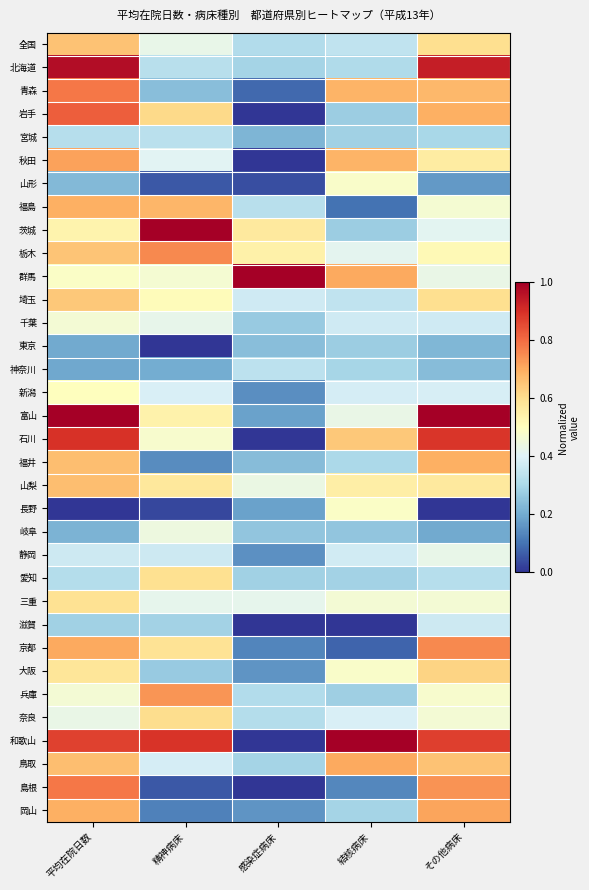

Reading left to right, transcribe all the data shown in this chart.

全国: 平均在院日数=0.7	精神病床=0.4	感染症病床=0.3	結核病床=0.3	その他病床=0.6
北海道: 平均在院日数=1.0	精神病床=0.3	感染症病床=0.3	結核病床=0.3	その他病床=0.9
青森: 平均在院日数=0.8	精神病床=0.2	感染症病床=0.1	結核病床=0.7	その他病床=0.7
岩手: 平均在院日数=0.8	精神病床=0.6	感染症病床=0.0	結核病床=0.3	その他病床=0.7
宮城: 平均在院日数=0.3	精神病床=0.3	感染症病床=0.2	結核病床=0.3	その他病床=0.3
秋田: 平均在院日数=0.7	精神病床=0.4	感染症病床=0.0	結核病床=0.7	その他病床=0.6
山形: 平均在院日数=0.2	精神病床=0.1	感染症病床=0.0	結核病床=0.5	その他病床=0.2
福島: 平均在院日数=0.7	精神病床=0.7	感染症病床=0.3	結核病床=0.1	その他病床=0.5
茨城: 平均在院日数=0.5	精神病床=1.0	感染症病床=0.6	結核病床=0.3	その他病床=0.4
栃木: 平均在院日数=0.7	精神病床=0.8	感染症病床=0.5	結核病床=0.4	その他病床=0.5
群馬: 平均在院日数=0.5	精神病床=0.5	感染症病床=1.0	結核病床=0.7	その他病床=0.4
埼玉: 平均在院日数=0.6	精神病床=0.5	感染症病床=0.4	結核病床=0.3	その他病床=0.6
千葉: 平均在院日数=0.5	精神病床=0.4	感染症病床=0.3	結核病床=0.4	その他病床=0.4
東京: 平均在院日数=0.2	精神病床=0.0	感染症病床=0.2	結核病床=0.3	その他病床=0.2
神奈川: 平均在院日数=0.2	精神病床=0.2	感染症病床=0.3	結核病床=0.3	その他病床=0.2
新潟: 平均在院日数=0.5	精神病床=0.4	感染症病床=0.1	結核病床=0.4	その他病床=0.4
富山: 平均在院日数=1.0	精神病床=0.5	感染症病床=0.2	結核病床=0.4	その他病床=1.0
石川: 平均在院日数=0.9	精神病床=0.5	感染症病床=0.0	結核病床=0.6	その他病床=0.9
福井: 平均在院日数=0.7	精神病床=0.1	感染症病床=0.2	結核病床=0.3	その他病床=0.7
山梨: 平均在院日数=0.7	精神病床=0.6	感染症病床=0.4	結核病床=0.6	その他病床=0.6
長野: 平均在院日数=0.0	精神病床=0.0	感染症病床=0.2	結核病床=0.5	その他病床=0.0
岐阜: 平均在院日数=0.2	精神病床=0.4	感染症病床=0.3	結核病床=0.3	その他病床=0.2
静岡: 平均在院日数=0.4	精神病床=0.4	感染症病床=0.1	結核病床=0.4	その他病床=0.4
愛知: 平均在院日数=0.3	精神病床=0.6	感染症病床=0.3	結核病床=0.3	その他病床=0.3
三重: 平均在院日数=0.6	精神病床=0.4	感染症病床=0.4	結核病床=0.5	その他病床=0.5
滋賀: 平均在院日数=0.3	精神病床=0.3	感染症病床=0.0	結核病床=0.0	その他病床=0.4
京都: 平均在院日数=0.7	精神病床=0.6	感染症病床=0.1	結核病床=0.1	その他病床=0.8
大阪: 平均在院日数=0.6	精神病床=0.3	感染症病床=0.2	結核病床=0.5	その他病床=0.6
兵庫: 平均在院日数=0.5	精神病床=0.7	感染症病床=0.3	結核病床=0.3	その他病床=0.5
奈良: 平均在院日数=0.4	精神病床=0.6	感染症病床=0.3	結核病床=0.4	その他病床=0.5
和歌山: 平均在院日数=0.9	精神病床=0.9	感染症病床=0.0	結核病床=1.0	その他病床=0.9
鳥取: 平均在院日数=0.7	精神病床=0.4	感染症病床=0.3	結核病床=0.7	その他病床=0.7
島根: 平均在院日数=0.8	精神病床=0.1	感染症病床=0.0	結核病床=0.1	その他病床=0.7
岡山: 平均在院日数=0.7	精神病床=0.1	感染症病床=0.2	結核病床=0.3	その他病床=0.7